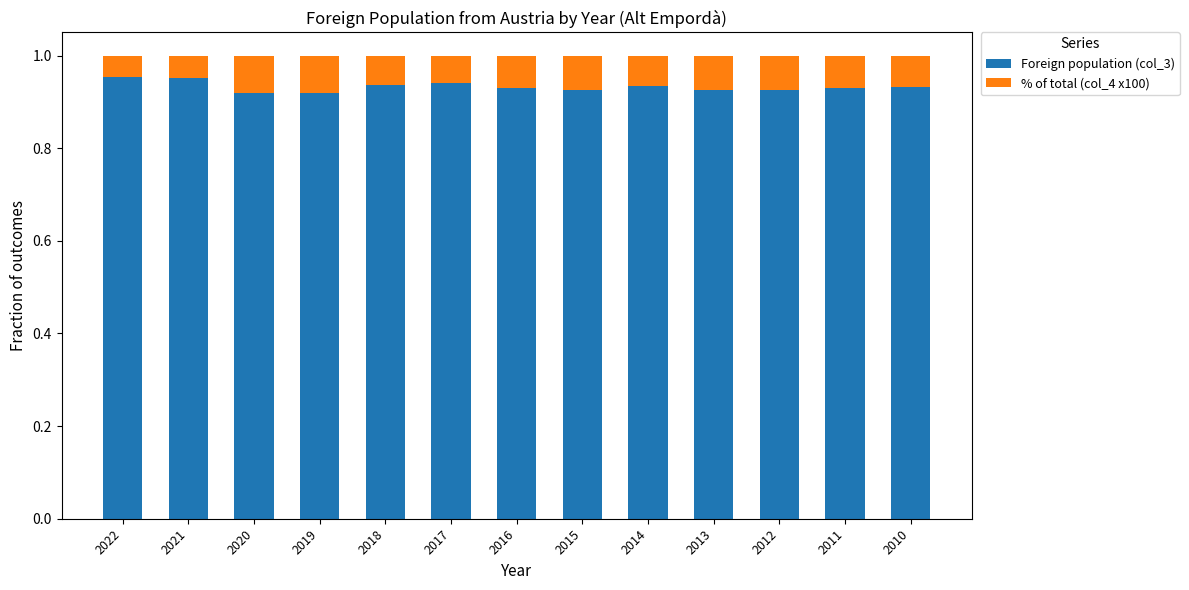

True or false: Foreign population (col_3) has a value of 1.4 at 2020.

False